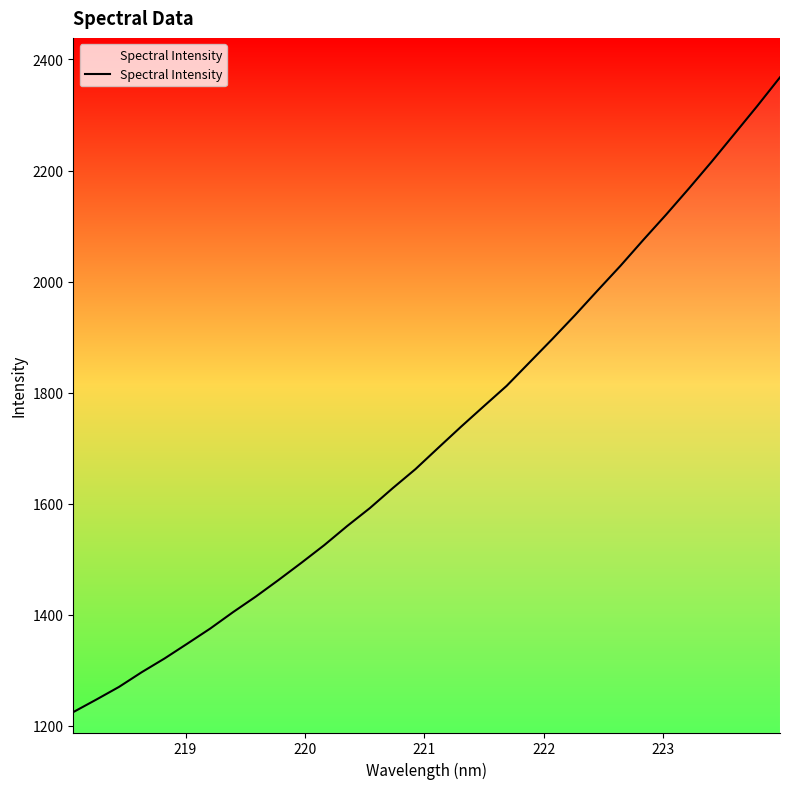

What is the maximum value shown in the chart?

2367.9